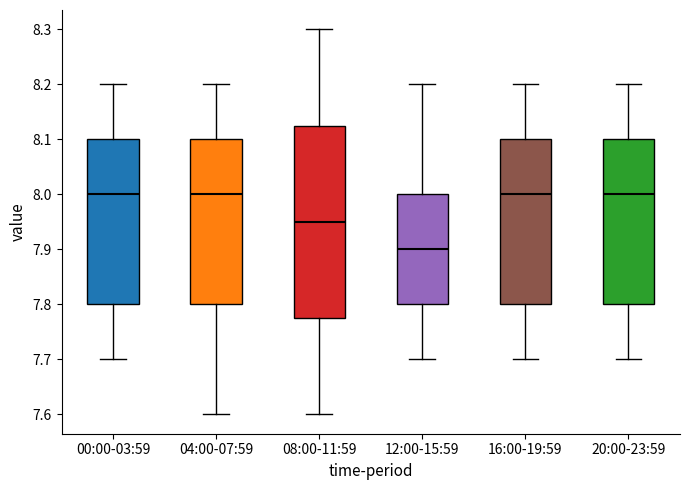

Where does the median line of the box for 08:00-11:59 sit on the y-axis? The values are not printed on the chart, so give them approximately, as read against the axis.

7.95